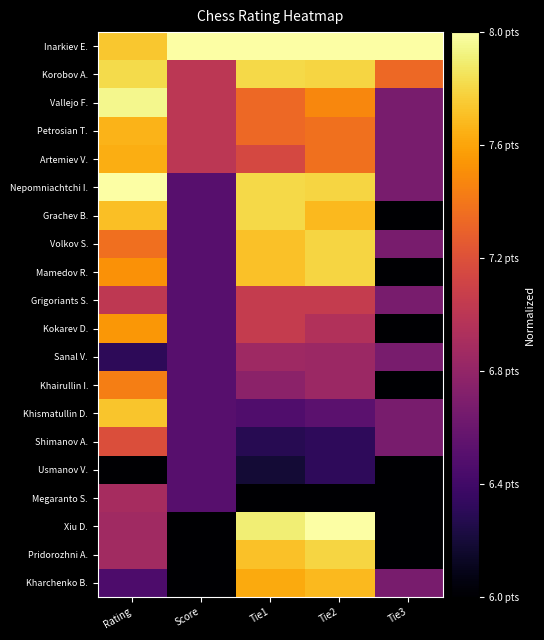

Reading left to right, list all the values displayed in this chart.

Inarkiev E.: Rating=0.9	Score=1.0	Tie1=1.0	Tie2=1.0	Tie3=1.0
Korobov A.: Rating=0.9	Score=0.5	Tie1=0.9	Tie2=0.9	Tie3=0.7
Vallejo F.: Rating=1.0	Score=0.5	Tie1=0.7	Tie2=0.7	Tie3=0.3
Petrosian T.: Rating=0.8	Score=0.5	Tie1=0.7	Tie2=0.7	Tie3=0.3
Artemiev V.: Rating=0.8	Score=0.5	Tie1=0.6	Tie2=0.7	Tie3=0.3
Nepomniachtchi I.: Rating=1.0	Score=0.2	Tie1=0.9	Tie2=0.9	Tie3=0.3
Grachev B.: Rating=0.9	Score=0.2	Tie1=0.9	Tie2=0.8	Tie3=0.0
Volkov S.: Rating=0.7	Score=0.2	Tie1=0.9	Tie2=0.9	Tie3=0.3
Mamedov R.: Rating=0.8	Score=0.2	Tie1=0.9	Tie2=0.9	Tie3=0.0
Grigoriants S.: Rating=0.5	Score=0.2	Tie1=0.5	Tie2=0.5	Tie3=0.3
Kokarev D.: Rating=0.8	Score=0.2	Tie1=0.5	Tie2=0.5	Tie3=0.0
Sanal V.: Rating=0.2	Score=0.2	Tie1=0.4	Tie2=0.4	Tie3=0.3
Khairullin I.: Rating=0.7	Score=0.2	Tie1=0.4	Tie2=0.4	Tie3=0.0
Khismatullin D.: Rating=0.9	Score=0.2	Tie1=0.2	Tie2=0.3	Tie3=0.3
Shimanov A.: Rating=0.6	Score=0.2	Tie1=0.1	Tie2=0.2	Tie3=0.3
Usmanov V.: Rating=0.0	Score=0.2	Tie1=0.1	Tie2=0.2	Tie3=0.0
Megaranto S.: Rating=0.4	Score=0.2	Tie1=0.0	Tie2=0.0	Tie3=0.0
Xiu D.: Rating=0.4	Score=0.0	Tie1=1.0	Tie2=1.0	Tie3=0.0
Pridorozhni A.: Rating=0.4	Score=0.0	Tie1=0.9	Tie2=0.9	Tie3=0.0
Kharchenko B.: Rating=0.2	Score=0.0	Tie1=0.8	Tie2=0.8	Tie3=0.3